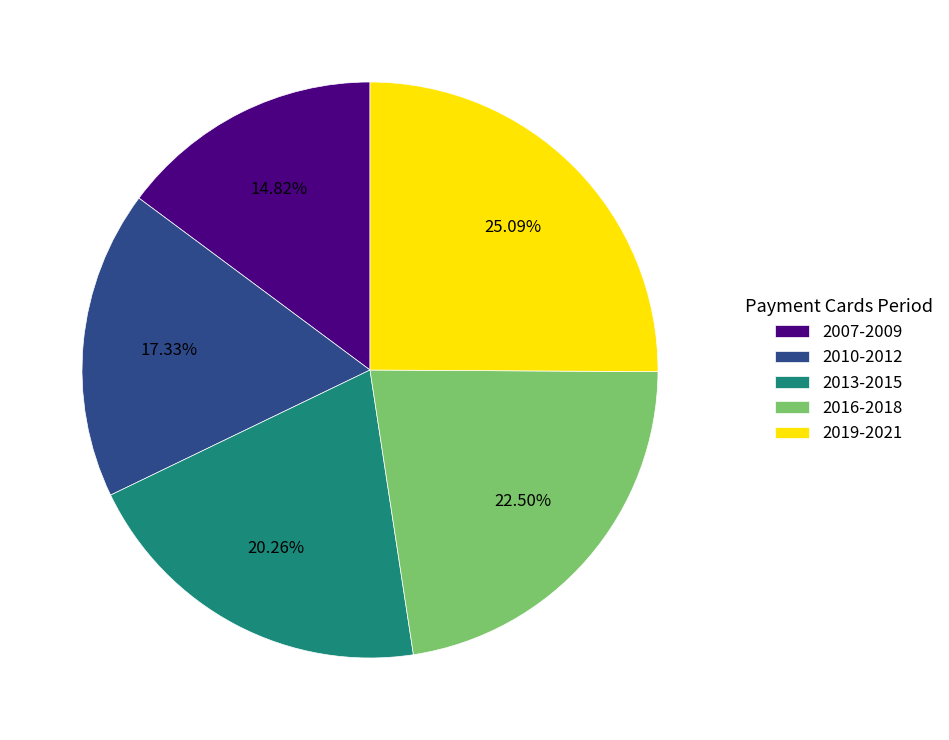

Is the sum of 2013-2015 and 2019-2021 greater than half?

No